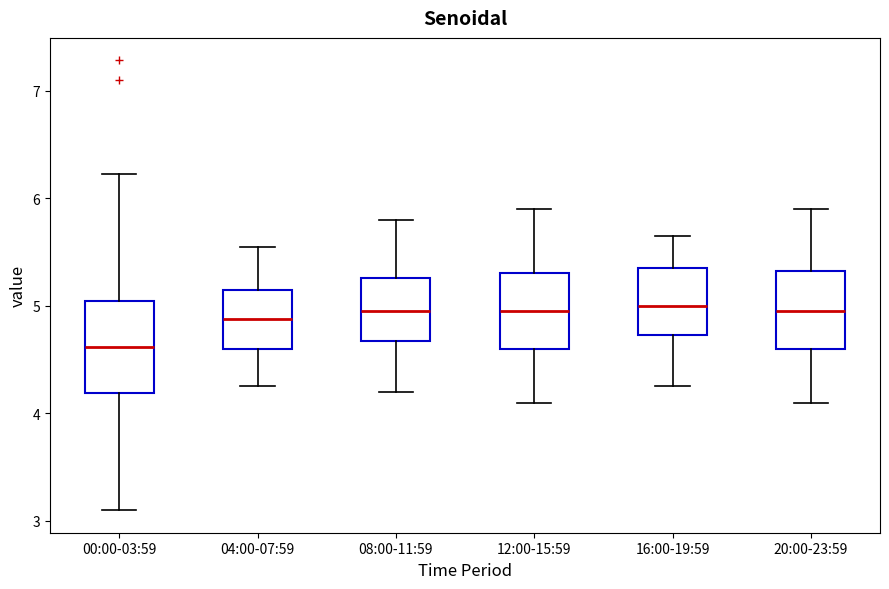

Reading left to right, transcribe this box plot: for each box, give where its median line is, the range the box spans, and where its two whiskers end, as read against the y-axis. The values are not printed on the chart, so give them approximately, as read against the axis.

00:00-03:59: median 4.6, box 4.2 to 5.0, whiskers 3.1 to 6.2
04:00-07:59: median 4.9, box 4.6 to 5.2, whiskers 4.3 to 5.6
08:00-11:59: median 5.0, box 4.7 to 5.3, whiskers 4.2 to 5.8
12:00-15:59: median 5.0, box 4.6 to 5.3, whiskers 4.1 to 5.9
16:00-19:59: median 5.0, box 4.7 to 5.4, whiskers 4.3 to 5.7
20:00-23:59: median 5.0, box 4.6 to 5.3, whiskers 4.1 to 5.9